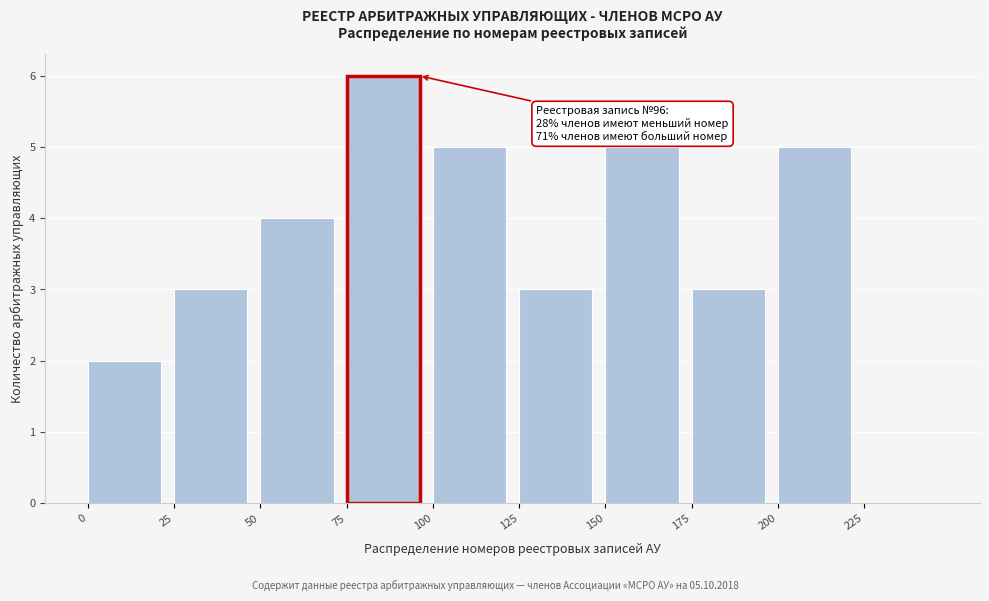

Over which range of the x-axis is the bar tallest?

75 to 100